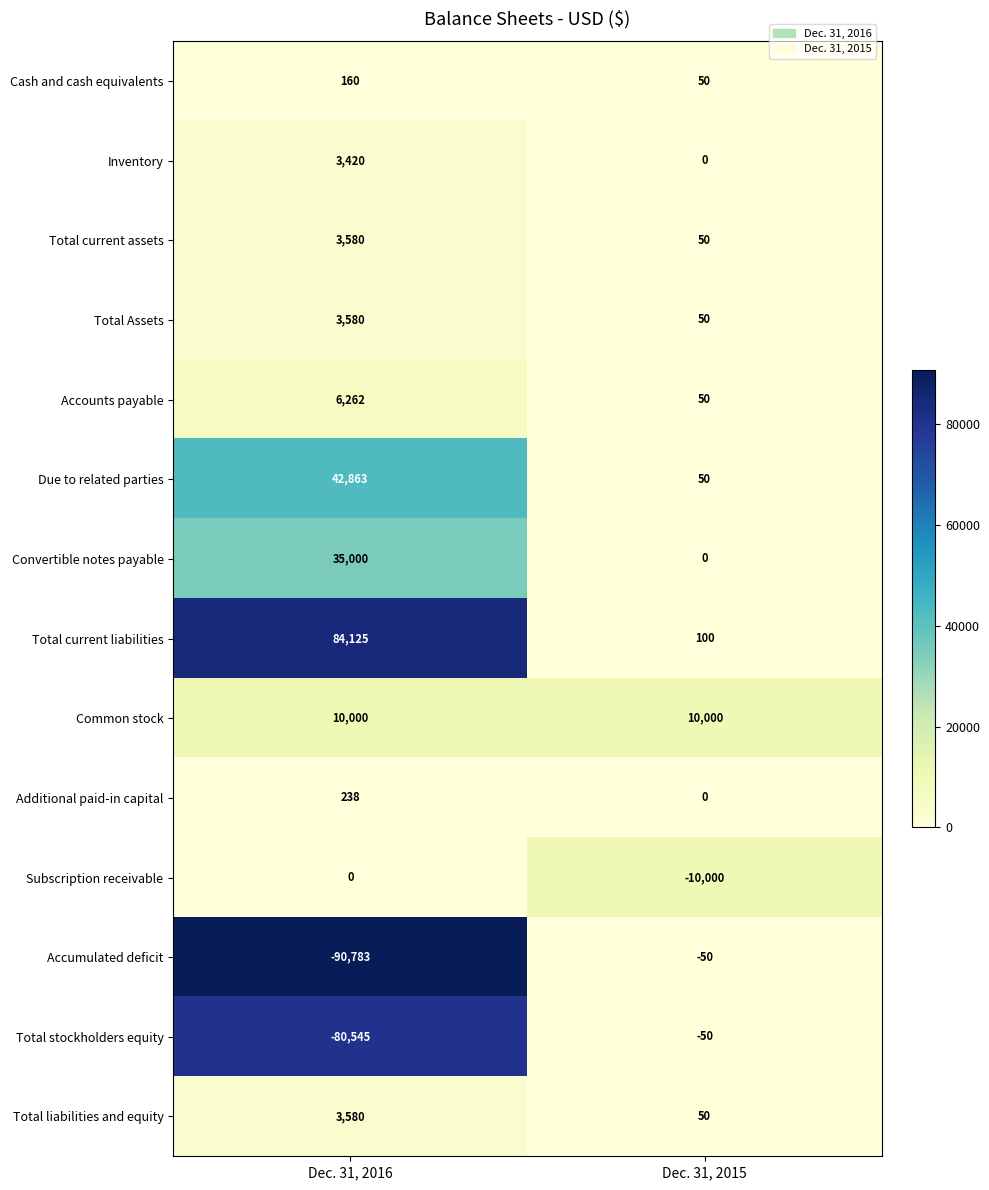

What is the difference between the Accumulated deficit values at Dec. 31, 2015 and Dec. 31, 2016?

90733